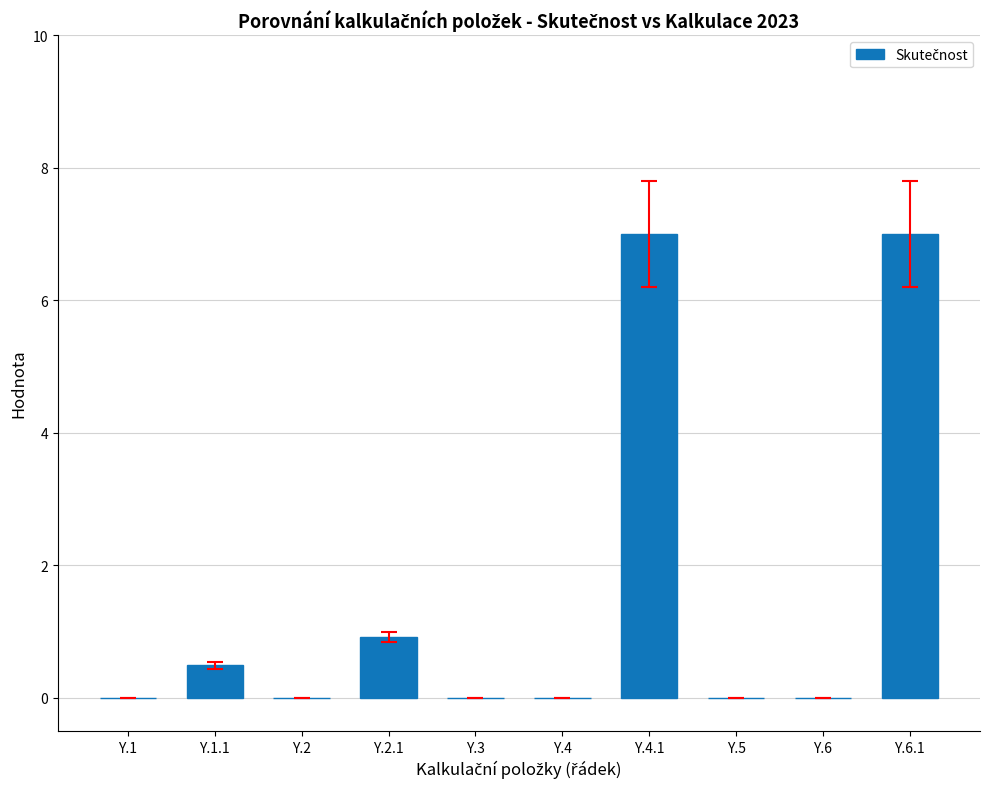

How many categories are shown in the chart?

10